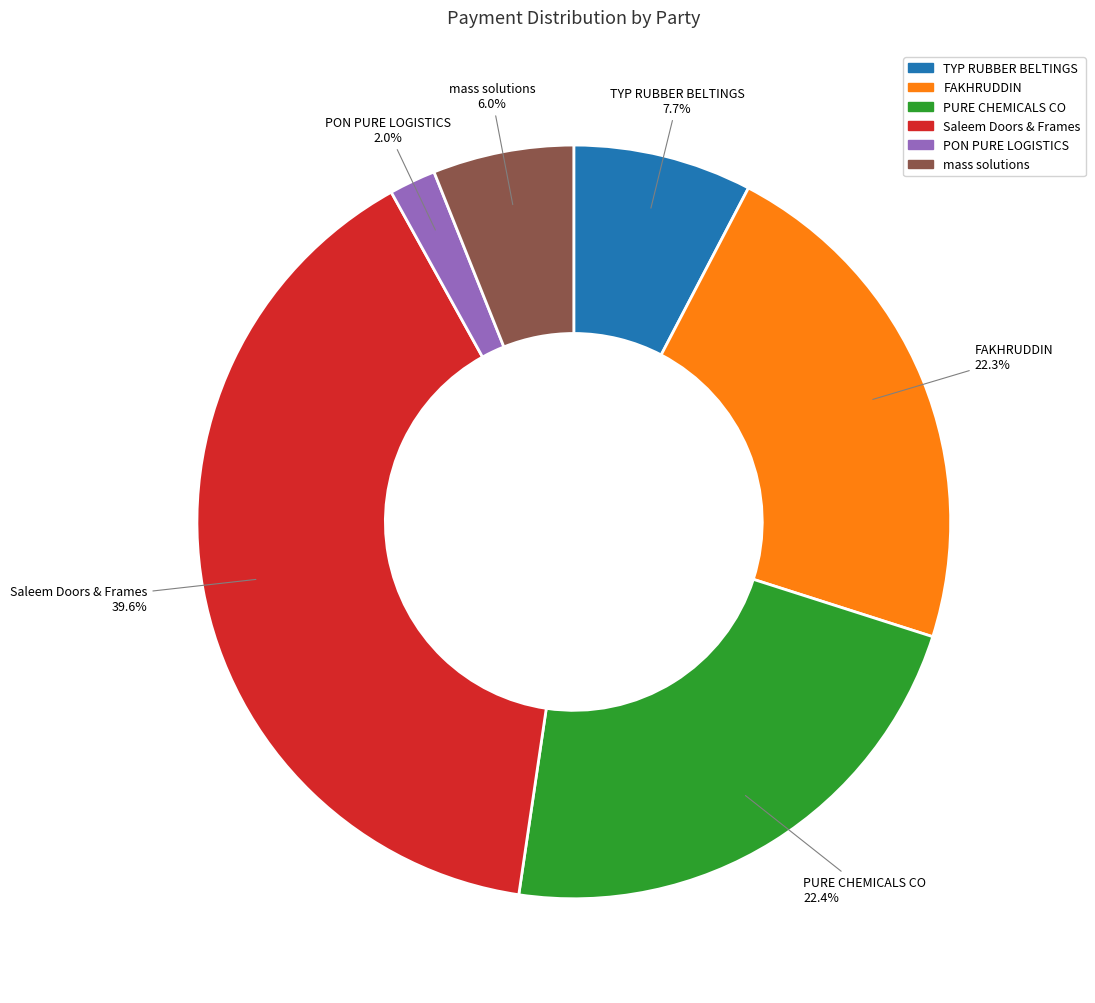

What is the smallest slice in the pie chart?

PON PURE LOGISTICS